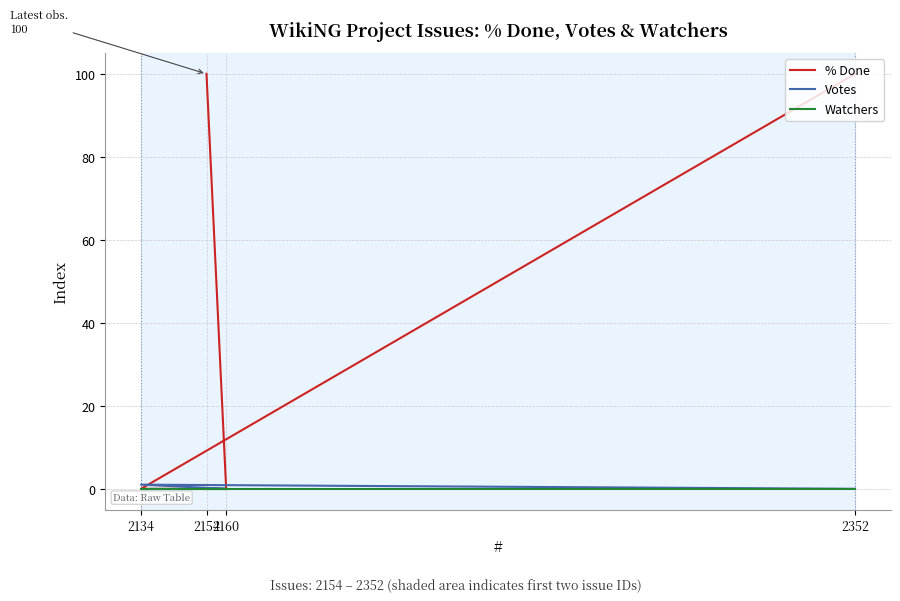

True or false: Votes has more than 2 points higher than both neighbors.

False